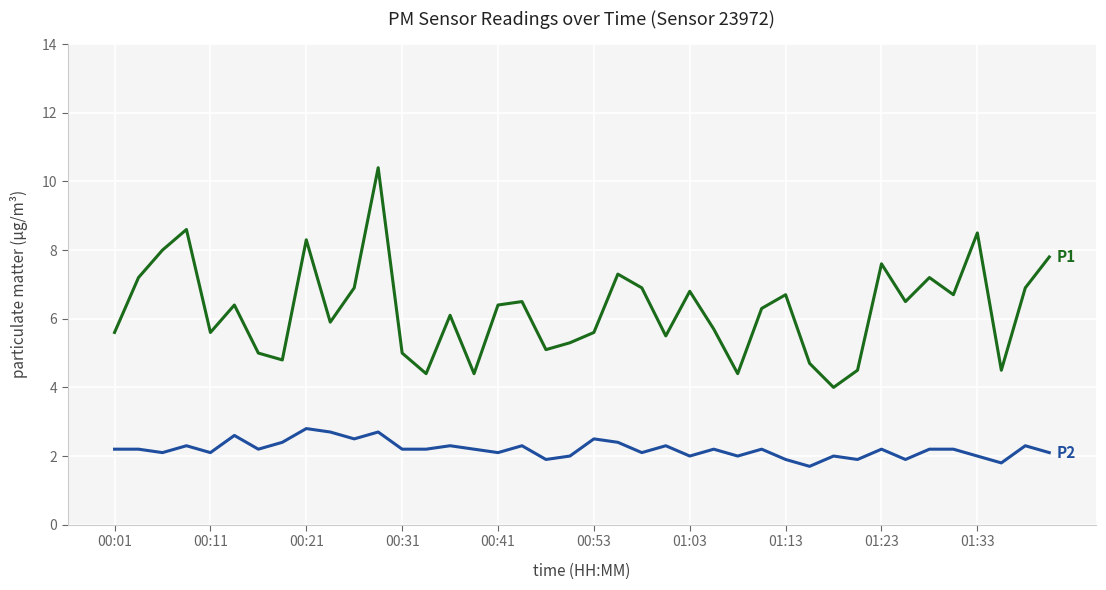

Reading right to left, what are all the values shown in this chart?

P1: 7.8	6.9	4.5	8.5	6.7	7.2	6.5	7.6	4.5	4.0	4.7	6.7	6.3	4.4	5.7	6.8	5.5	6.9	7.3	5.6	5.3	5.1	6.5	6.4	4.4	6.1	4.4	5.0	10.4	6.9	5.9	8.3	4.8	5.0	6.4	5.6	8.6	8.0	7.2	5.6
P2: 2.1	2.3	1.8	2.0	2.2	2.2	1.9	2.2	1.9	2.0	1.7	1.9	2.2	2.0	2.2	2.0	2.3	2.1	2.4	2.5	2.0	1.9	2.3	2.1	2.2	2.3	2.2	2.2	2.7	2.5	2.7	2.8	2.4	2.2	2.6	2.1	2.3	2.1	2.2	2.2